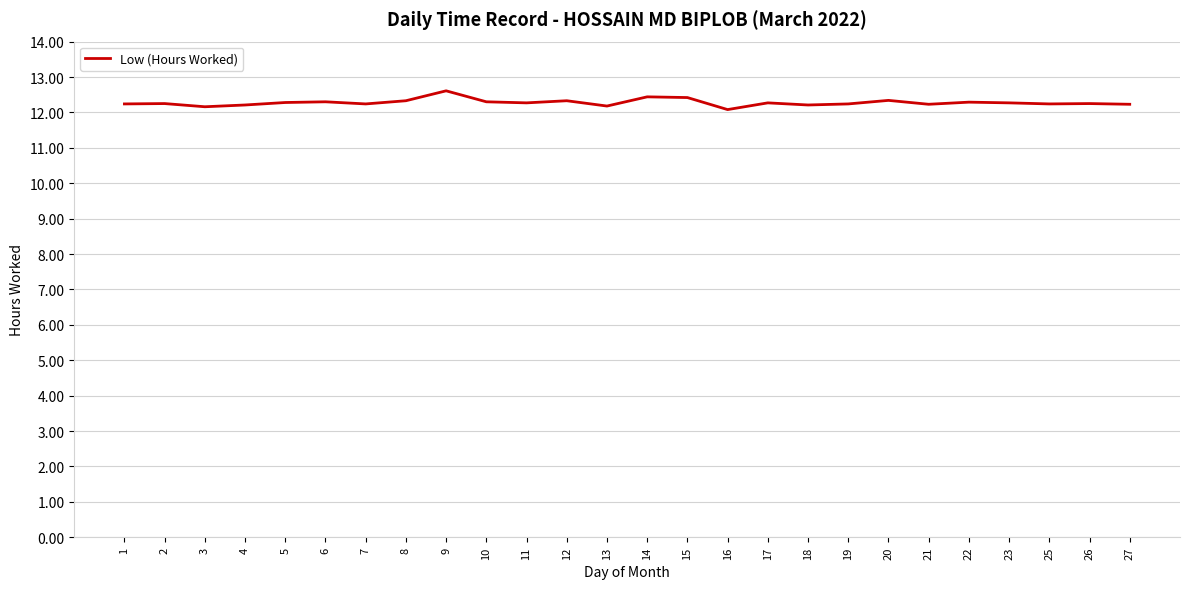

What is the ratio of the value at 20 to the value at 10?

1.0